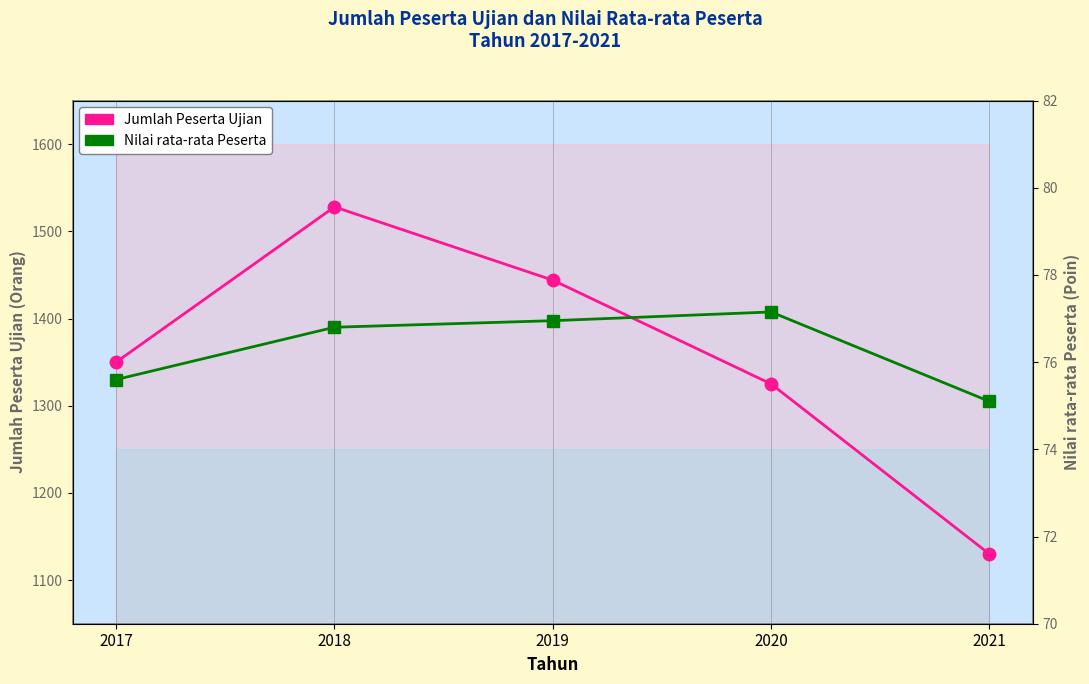

Rank the series by their maximum value, from highest to lowest.

Jumlah Peserta Ujian, Nilai rata-rata Peserta